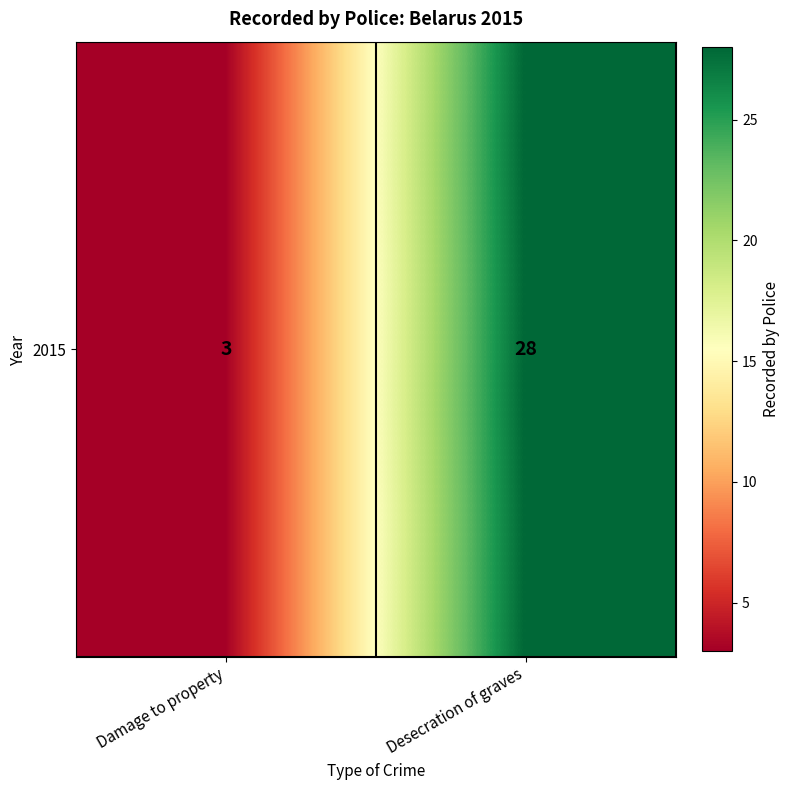

Reading left to right, list all the values displayed in this chart.

3	28